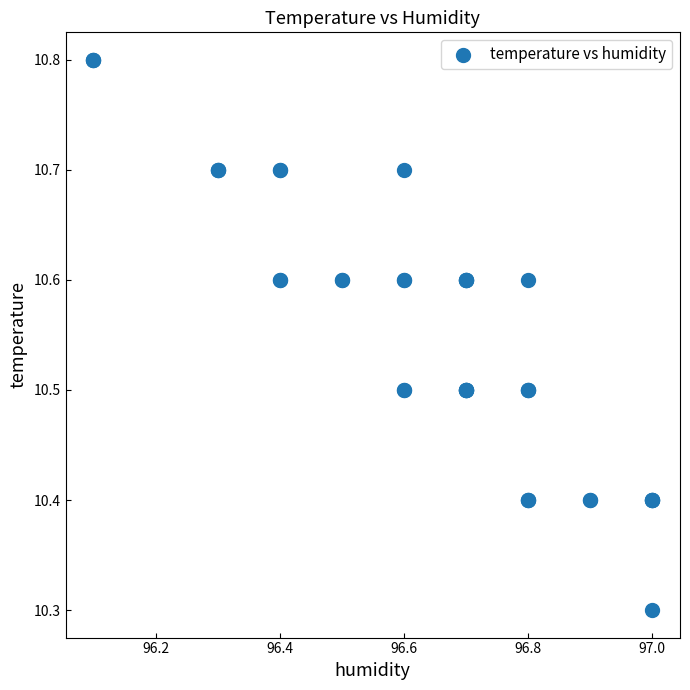

What Y value in the scatter plot is closest to 10?

10.3